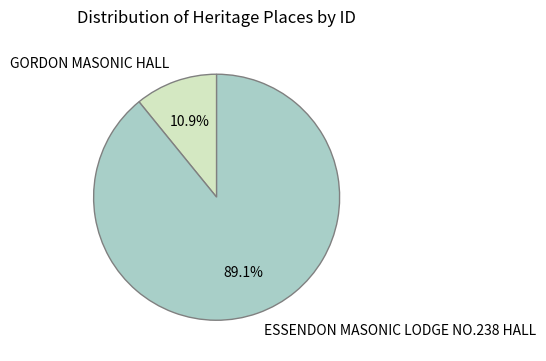

True or false: GORDON MASONIC HALL accounts for 23% of the total.

False